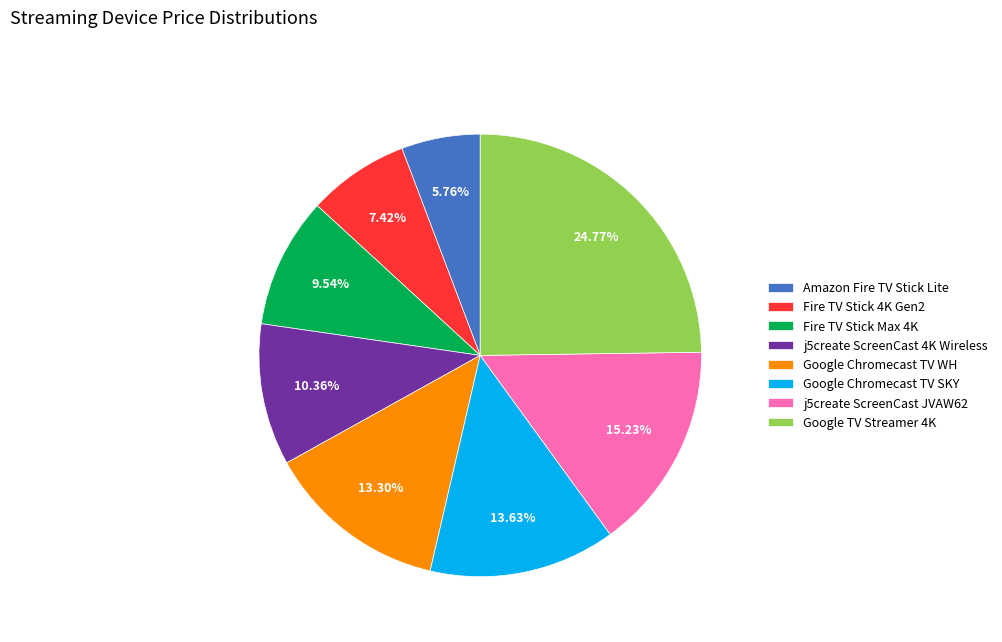

To the nearest percent, what percentage of the pie is Google TV Streamer 4K?

25%